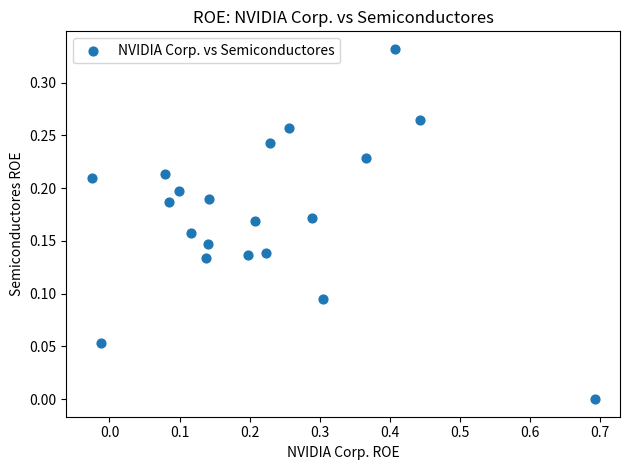

What is the range of X values (max minus min)?

0.7